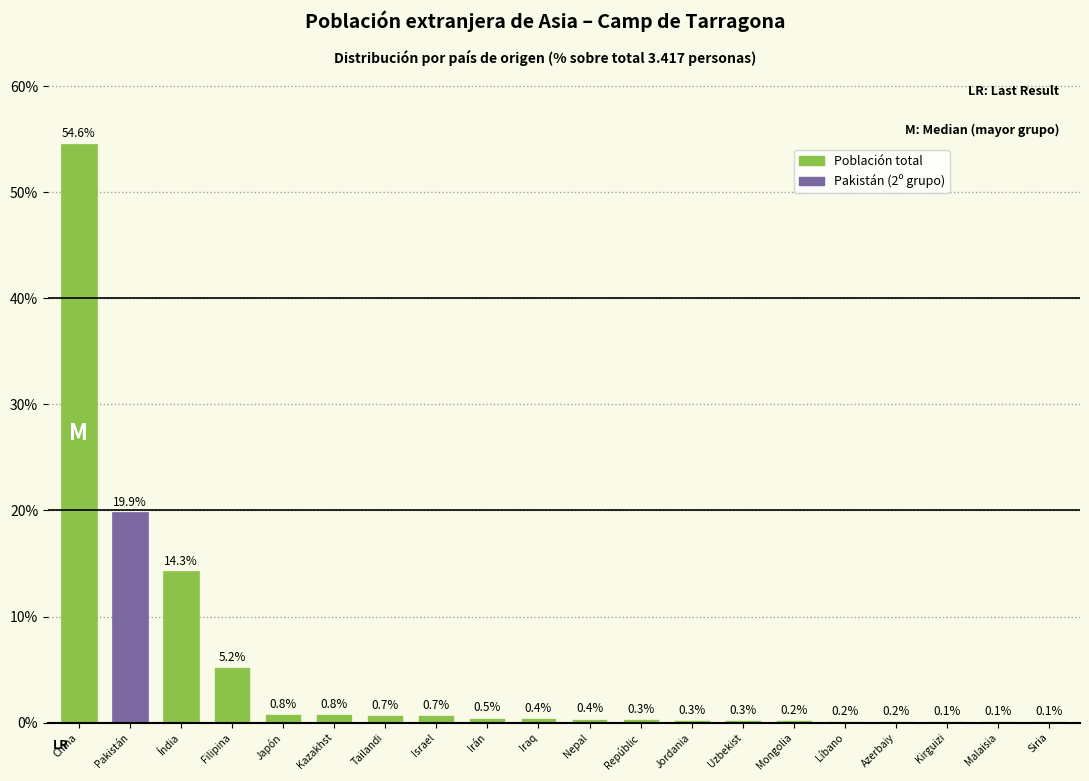

Reading left to right, transcribe all the data shown in this chart.

China=54.6	Pakistán=19.9	Índia=14.3	Filipina=5.2	Japón=0.8	Kazakhst=0.8	Tailandi=0.7	Israel=0.7	Irán=0.5	Iraq=0.4	Nepal=0.4	Repúblic=0.3	Jordania=0.3	Uzbekist=0.3	Mongolia=0.2	Líbano=0.2	Azerbaiy=0.2	Kirguizi=0.1	Malaisia=0.1	Siria=0.1